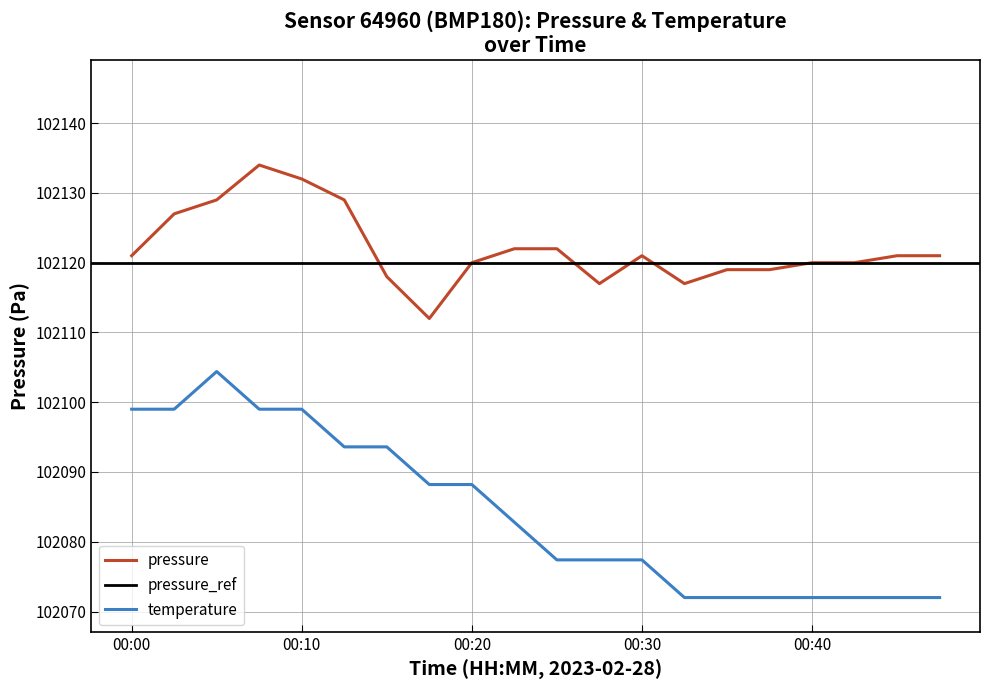

At which category does temperature reach its first local peak?

00:05